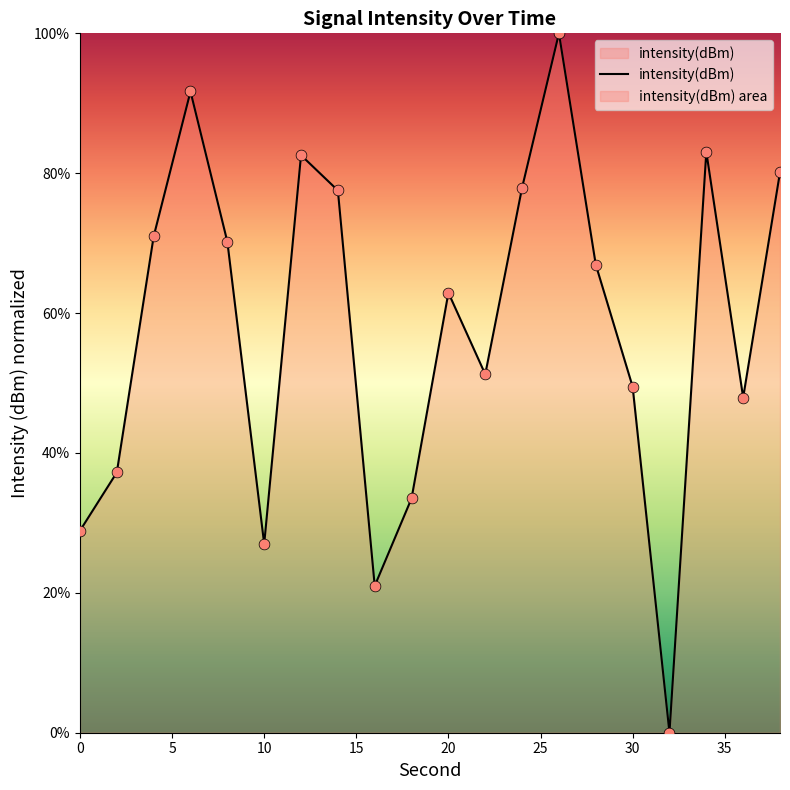

What is the change in value from 6 to 32?

-91.7